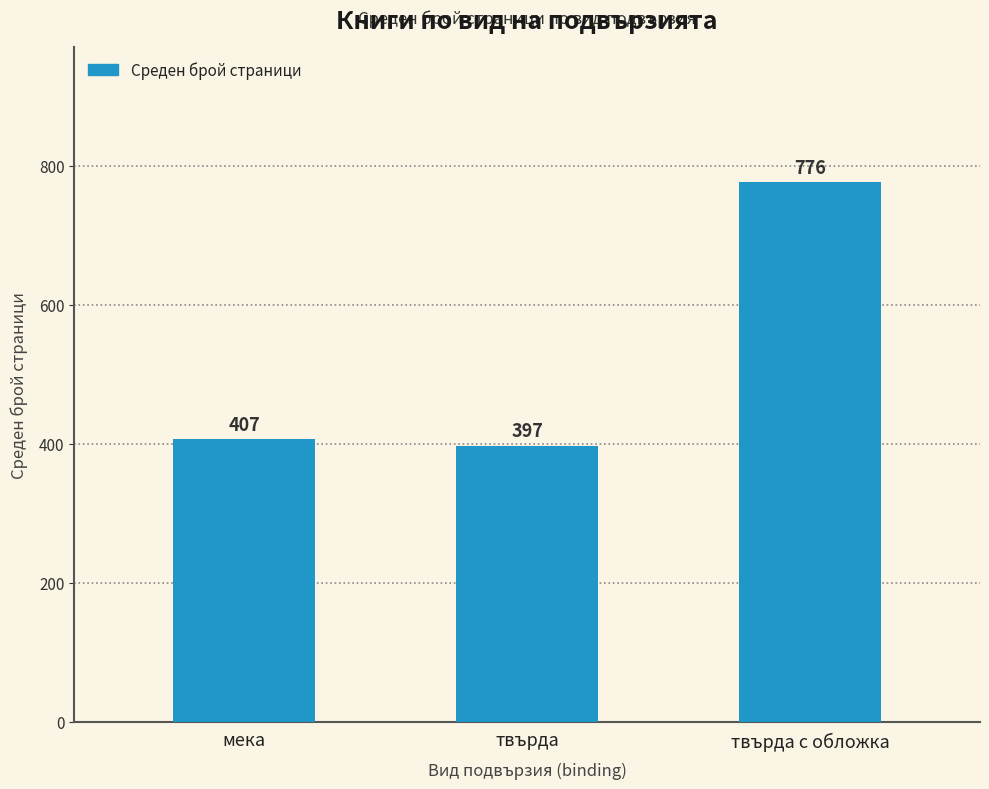

What is the change in value from твърда to твърда с обложка?

+379.6